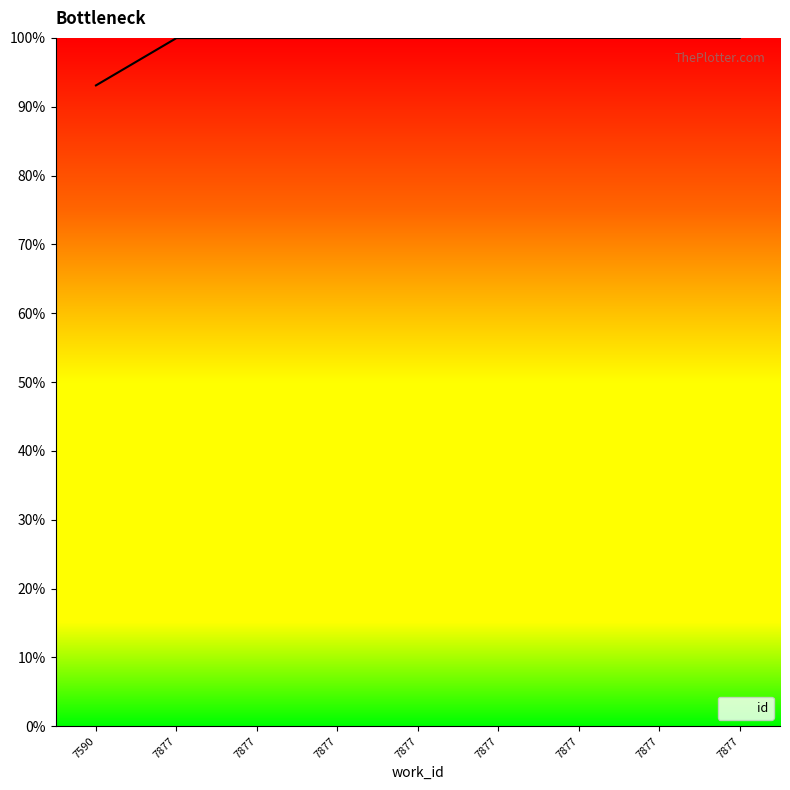

Rank the categories by value from highest to lowest.

7877, 7877, 7877, 7877, 7877, 7877, 7877, 7877, 7590